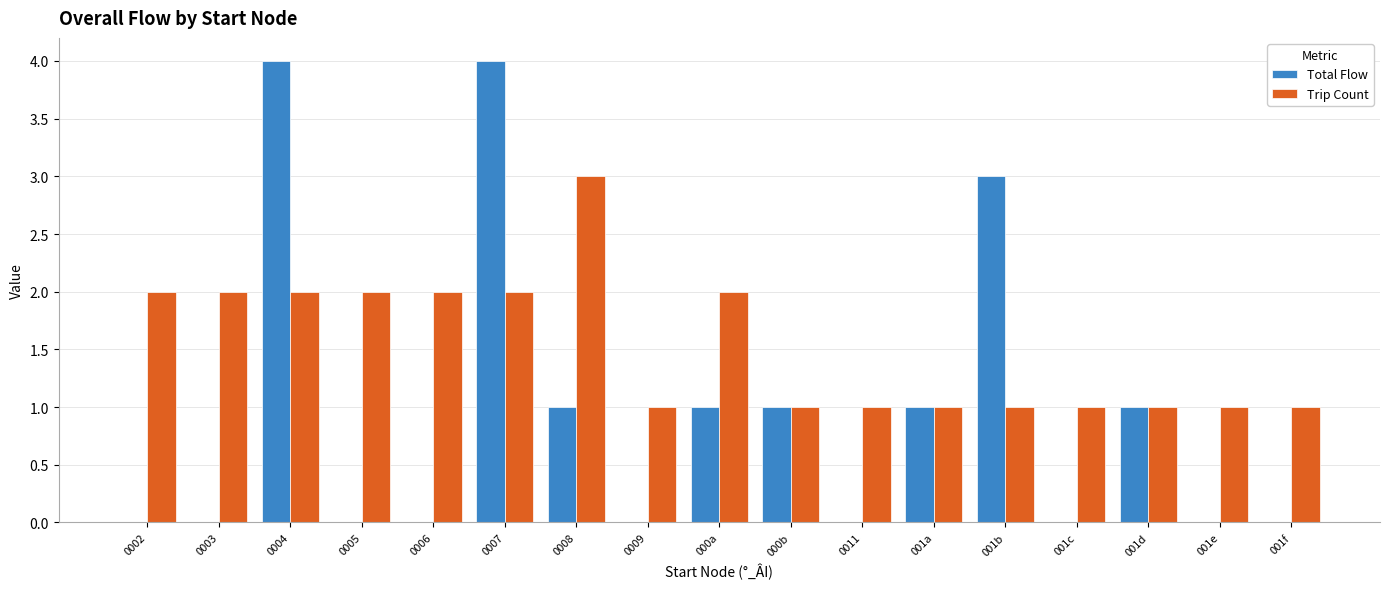

True or false: Total Flow has a value of 0 at 0005.

True